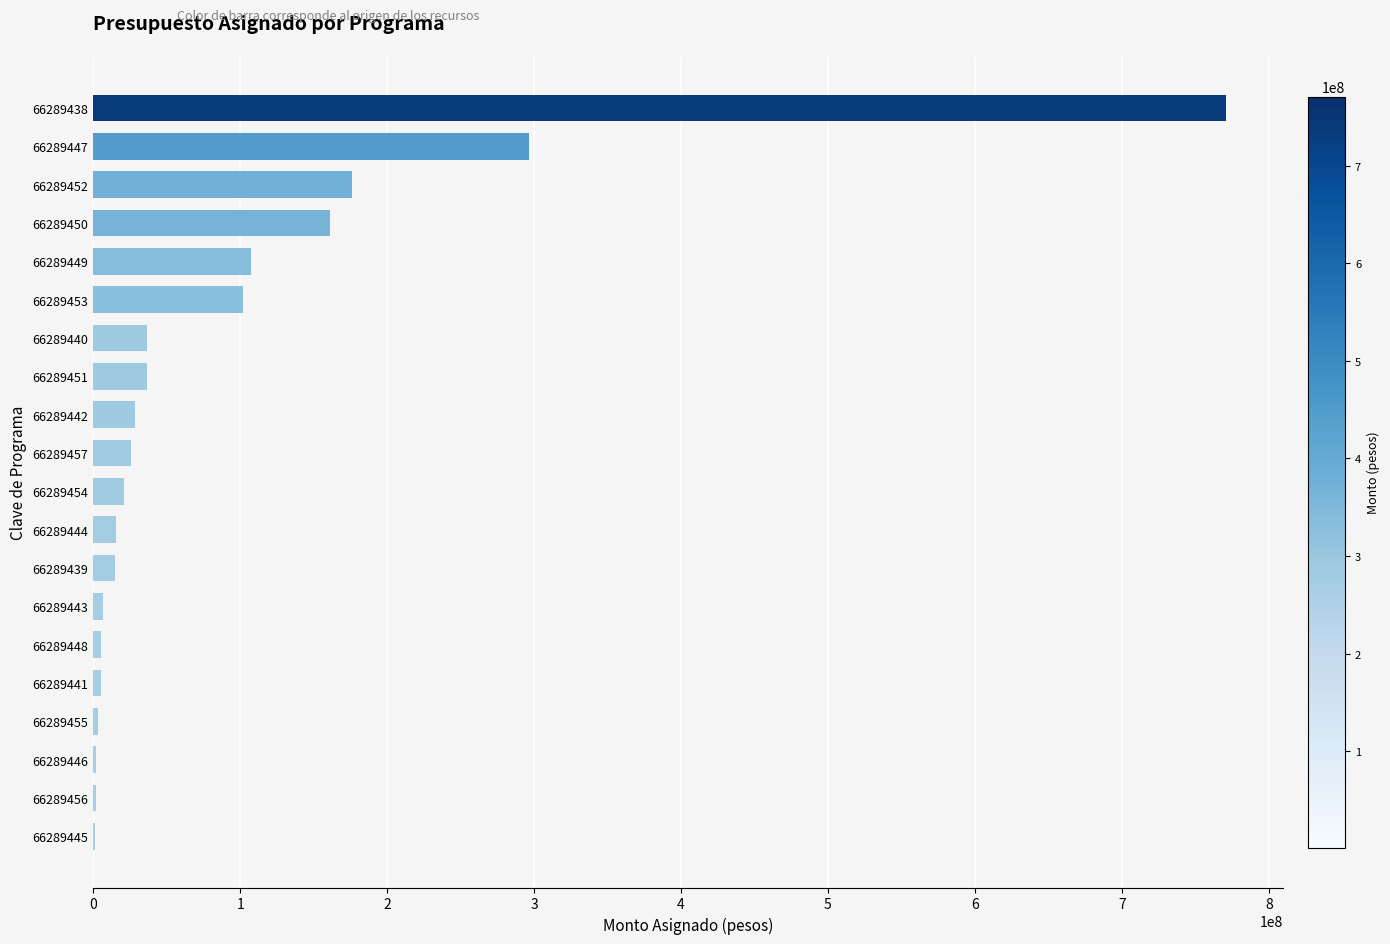

How many distinct data groups are displayed?

1